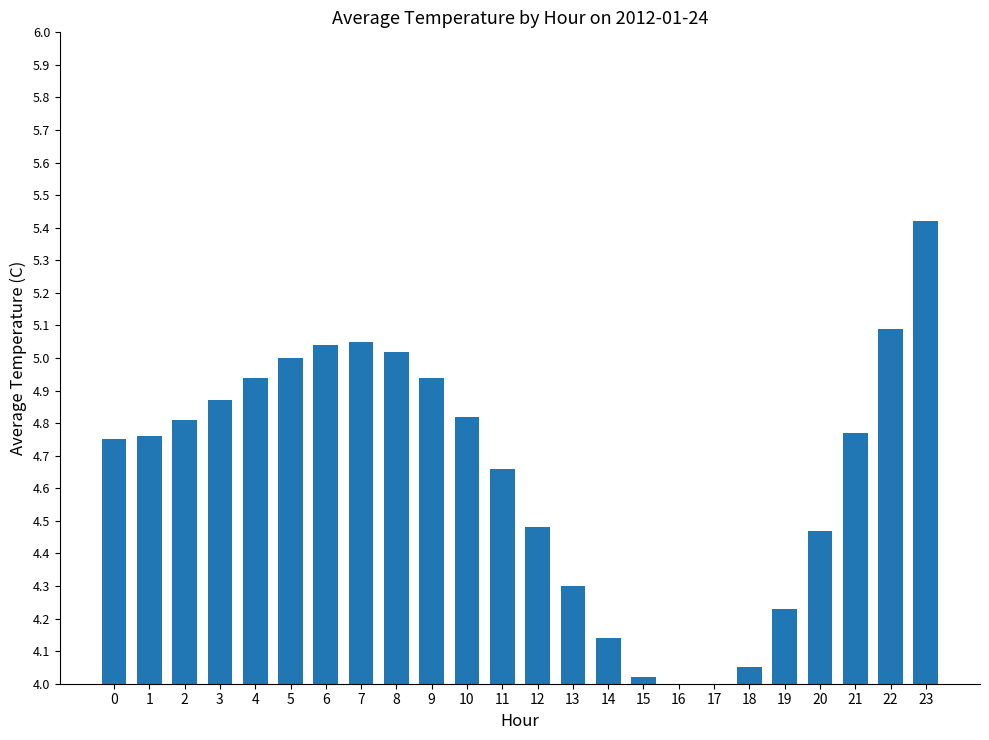

Reading left to right, list all the values displayed in this chart.

4.8	4.8	4.8	4.9	4.9	5.0	5.0	5.0	5.0	4.9	4.8	4.7	4.5	4.3	4.1	4.0	4.0	4.0	4.0	4.2	4.5	4.8	5.1	5.4